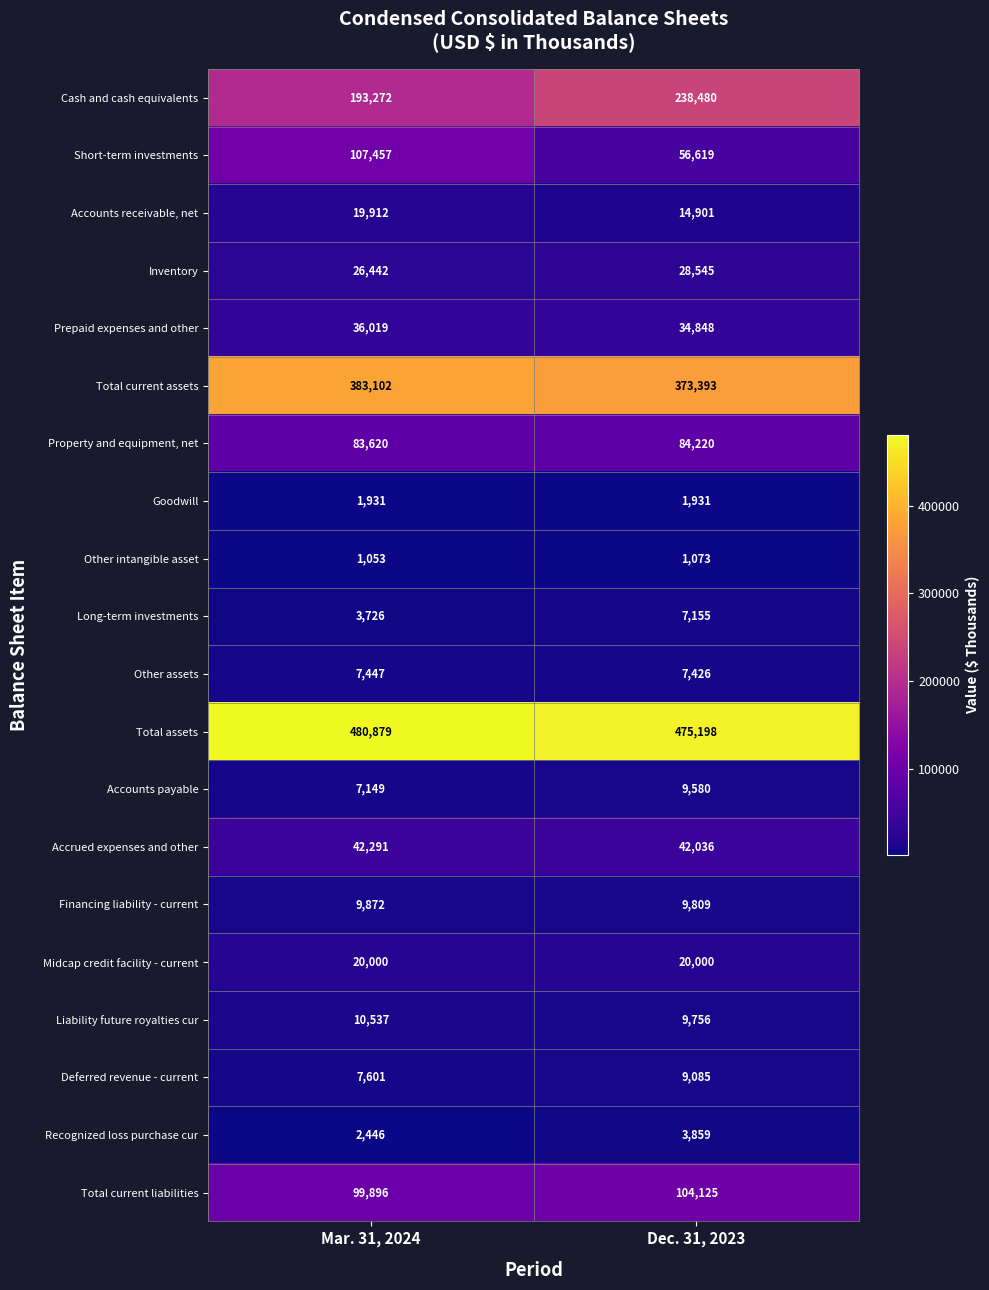

At Dec. 31, 2023, list the series in order from largest to smallest.

Total assets, Total current assets, Cash and cash equivalents, Total current liabilities, Property and equipment, net, Short-term investments, Accrued expenses and other, Prepaid expenses and other, Inventory, Midcap credit facility - current, Accounts receivable, net, Financing liability - current, Liability future royalties cur, Accounts payable, Deferred revenue - current, Other assets, Long-term investments, Recognized loss purchase cur, Goodwill, Other intangible asset